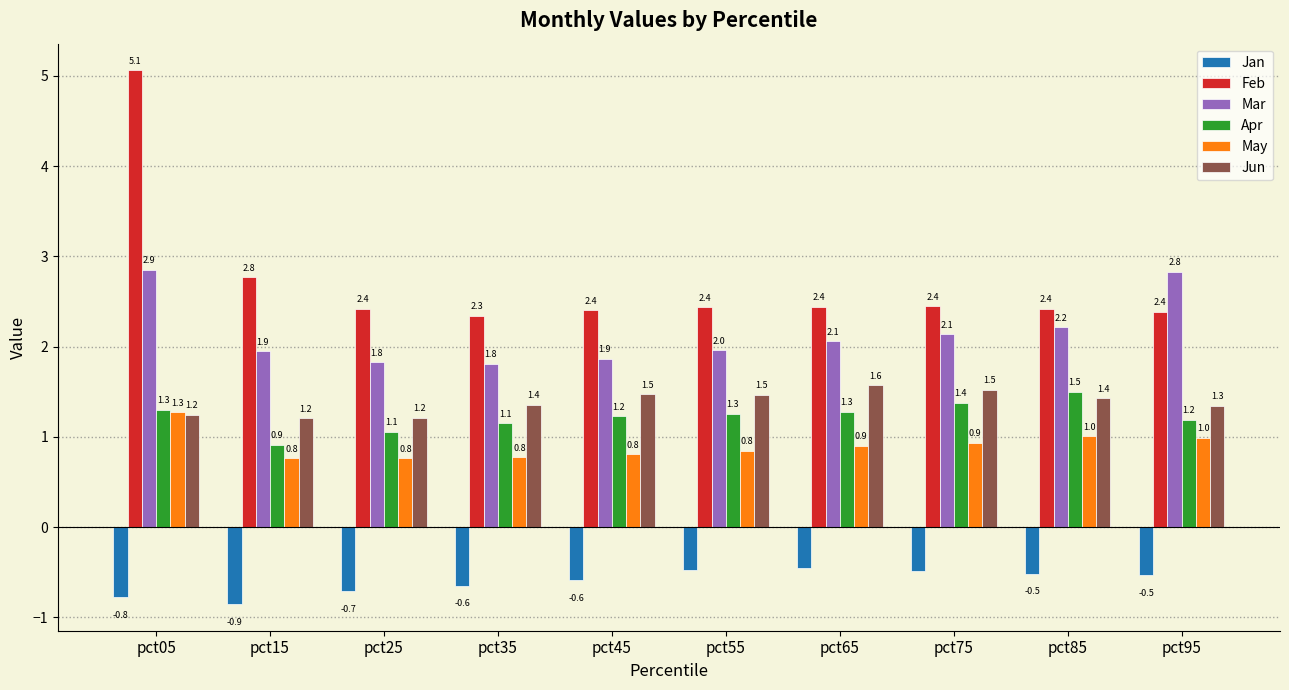

Reading left to right, transcribe all the data shown in this chart.

Jan: pct05=-0.8	pct15=-0.9	pct25=-0.7	pct35=-0.6	pct45=-0.6	pct55=-0.5	pct65=-0.5	pct75=-0.5	pct85=-0.5	pct95=-0.5
Feb: pct05=5.1	pct15=2.8	pct25=2.4	pct35=2.3	pct45=2.4	pct55=2.4	pct65=2.4	pct75=2.4	pct85=2.4	pct95=2.4
Mar: pct05=2.9	pct15=1.9	pct25=1.8	pct35=1.8	pct45=1.9	pct55=2.0	pct65=2.1	pct75=2.1	pct85=2.2	pct95=2.8
Apr: pct05=1.3	pct15=0.9	pct25=1.1	pct35=1.1	pct45=1.2	pct55=1.3	pct65=1.3	pct75=1.4	pct85=1.5	pct95=1.2
May: pct05=1.3	pct15=0.8	pct25=0.8	pct35=0.8	pct45=0.8	pct55=0.8	pct65=0.9	pct75=0.9	pct85=1.0	pct95=1.0
Jun: pct05=1.2	pct15=1.2	pct25=1.2	pct35=1.4	pct45=1.5	pct55=1.5	pct65=1.6	pct75=1.5	pct85=1.4	pct95=1.3